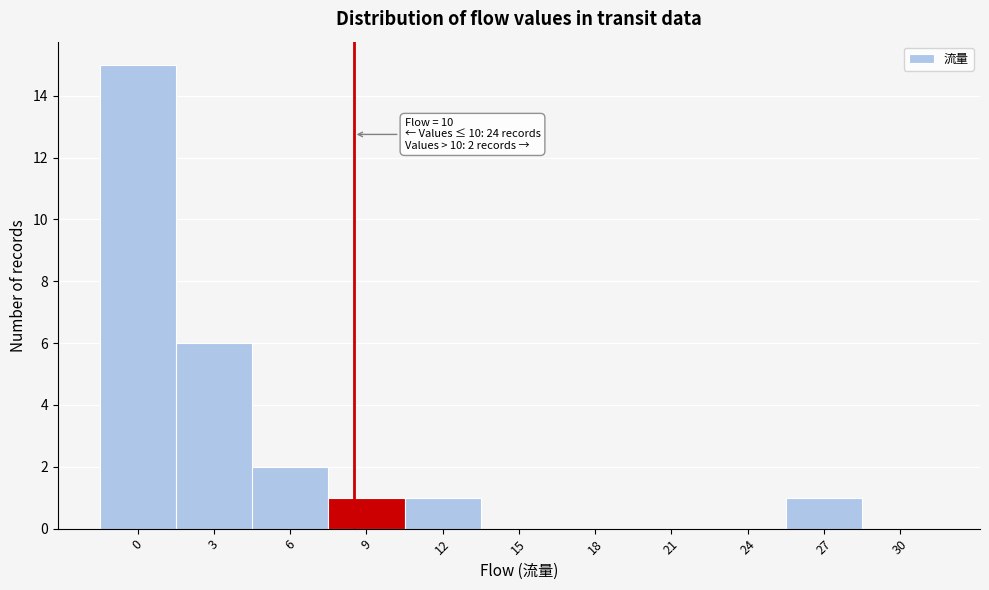

What is the maximum value shown in the chart?

15